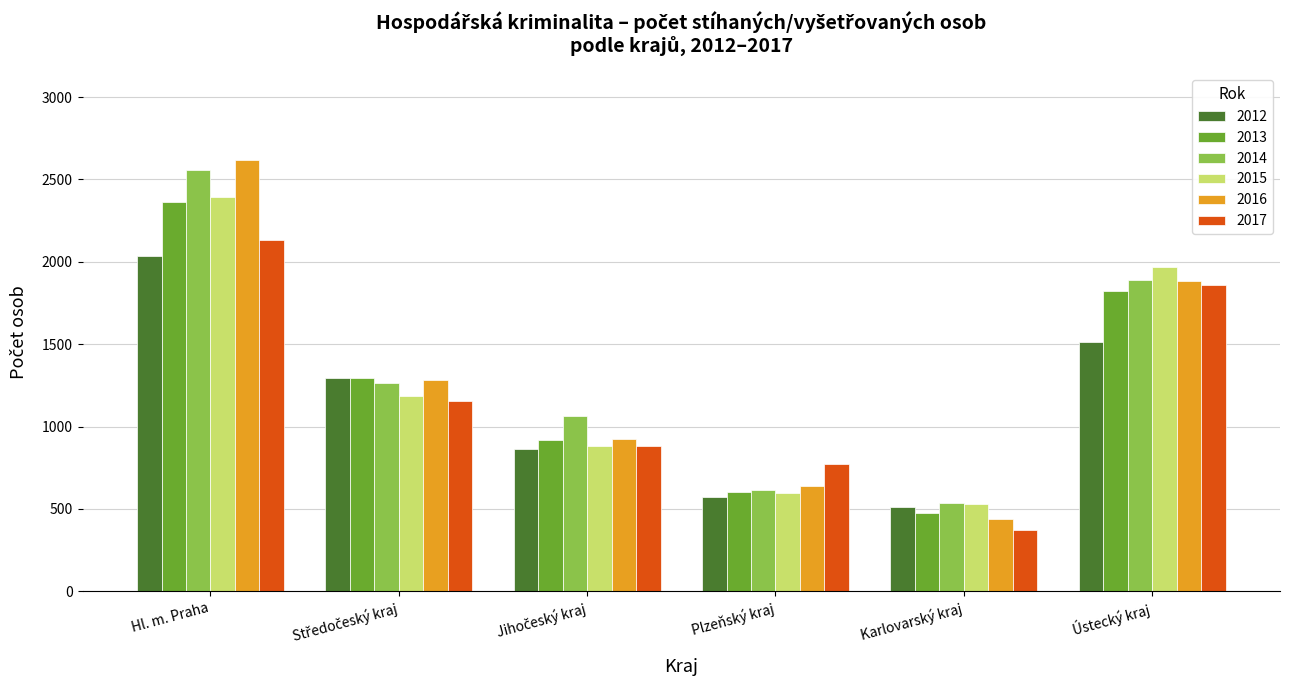

At which category is the sum across all series the highest?

Hl. m. Praha